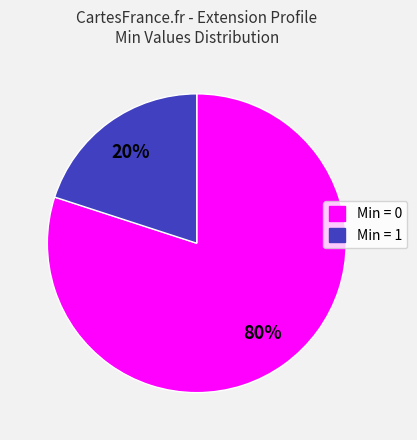

To the nearest percent, what is the difference between the largest and smallest slice percentages?

60%